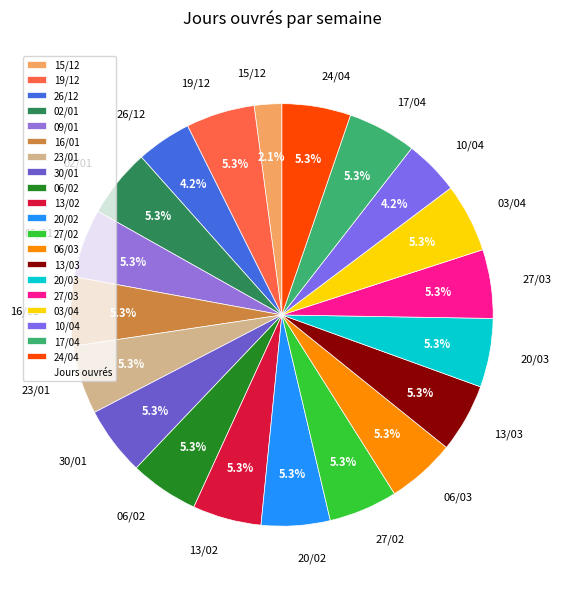

Which category has the smallest portion of the pie?

15/12